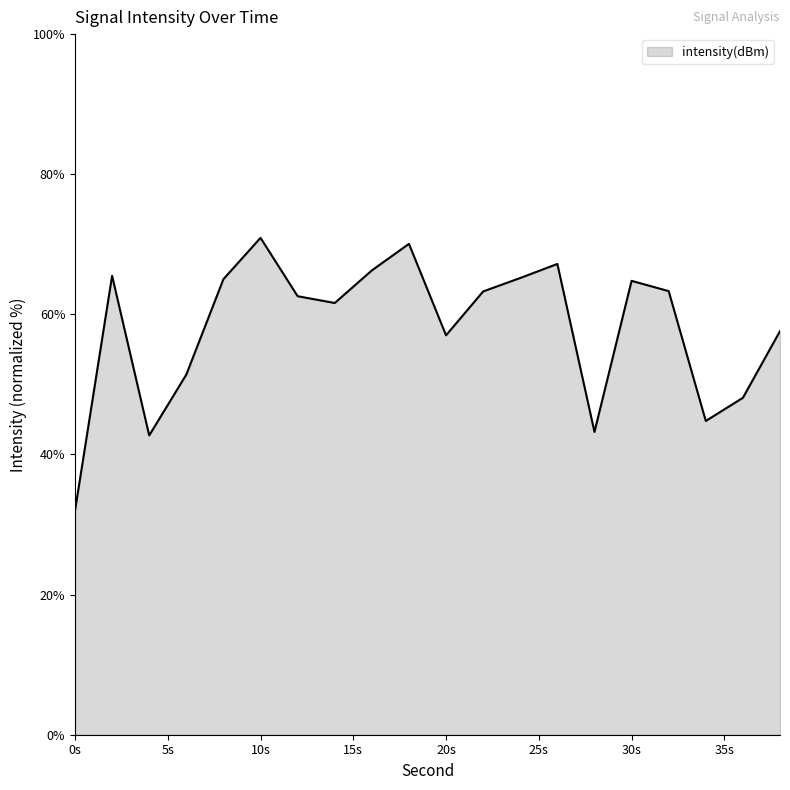

What is the smallest value displayed?

32.0